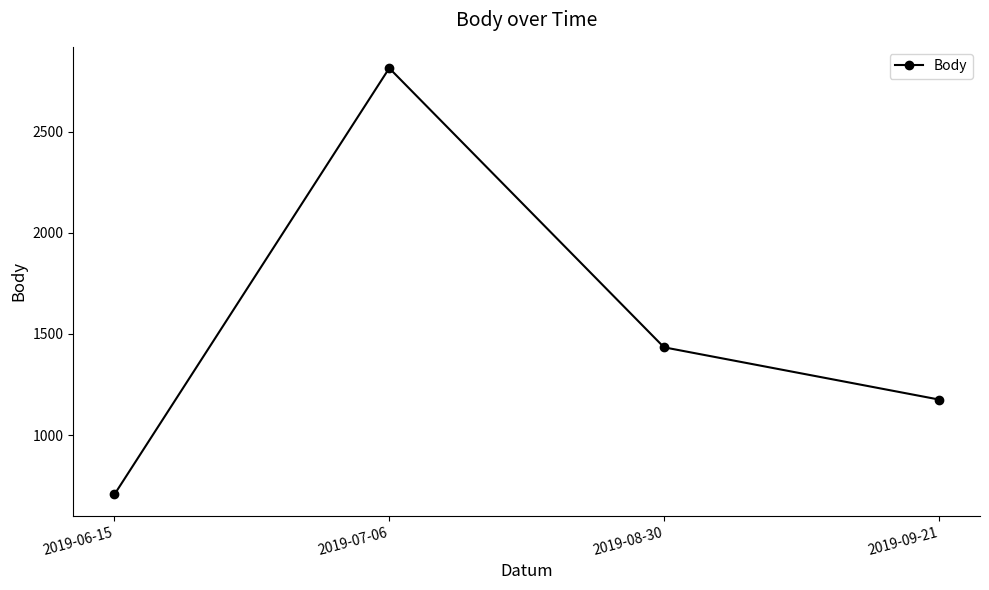

True or false: there are more than 1 points higher than both neighbors.

False